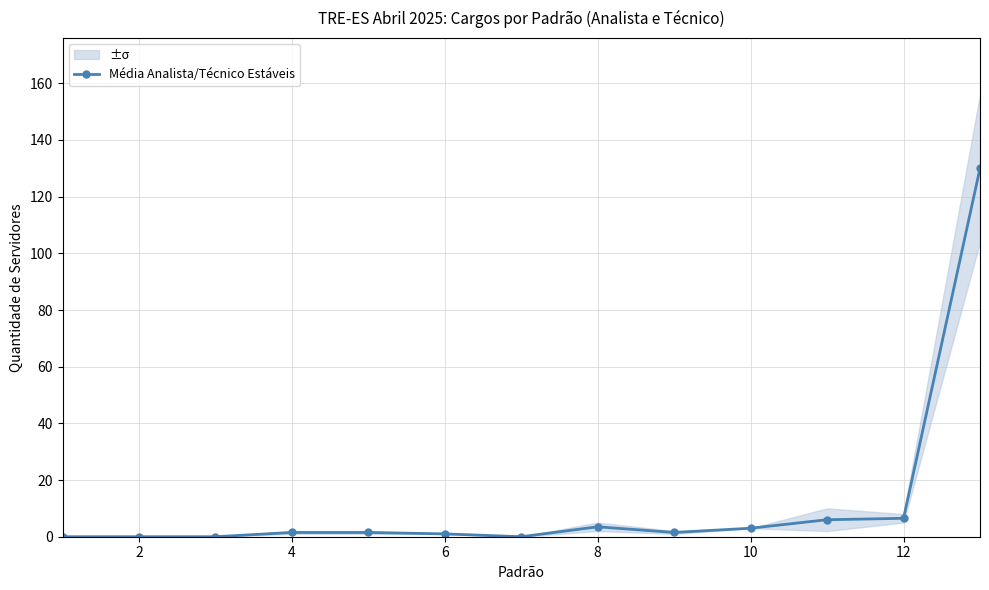

How many values are below 1?

4